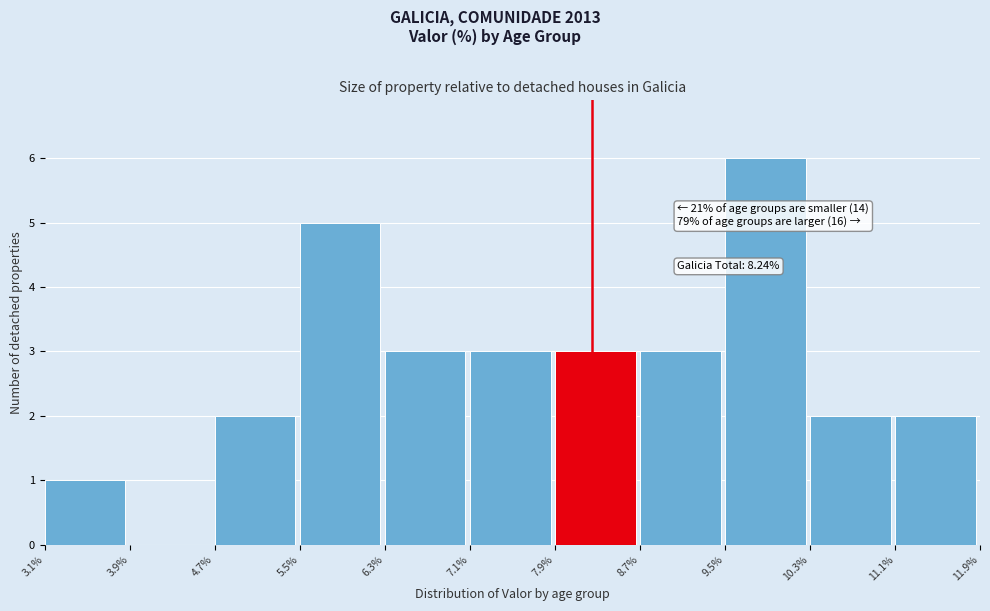

Over which range of the x-axis is the bar tallest?

9.5% to 10.3%